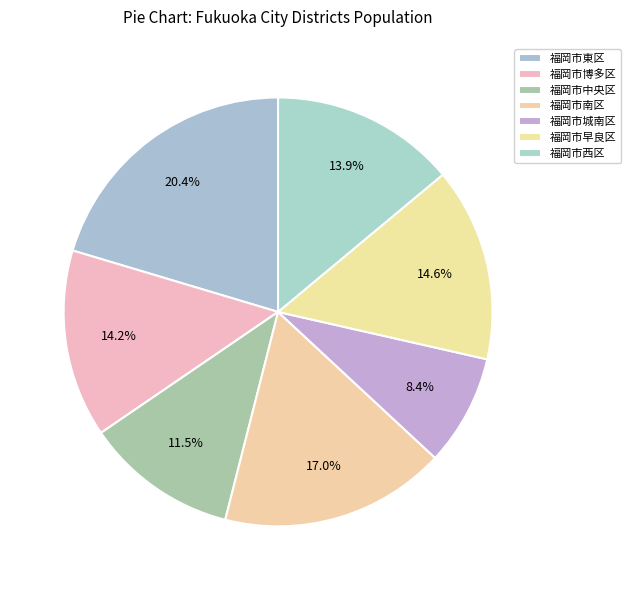

How many slices are in this pie chart?

7